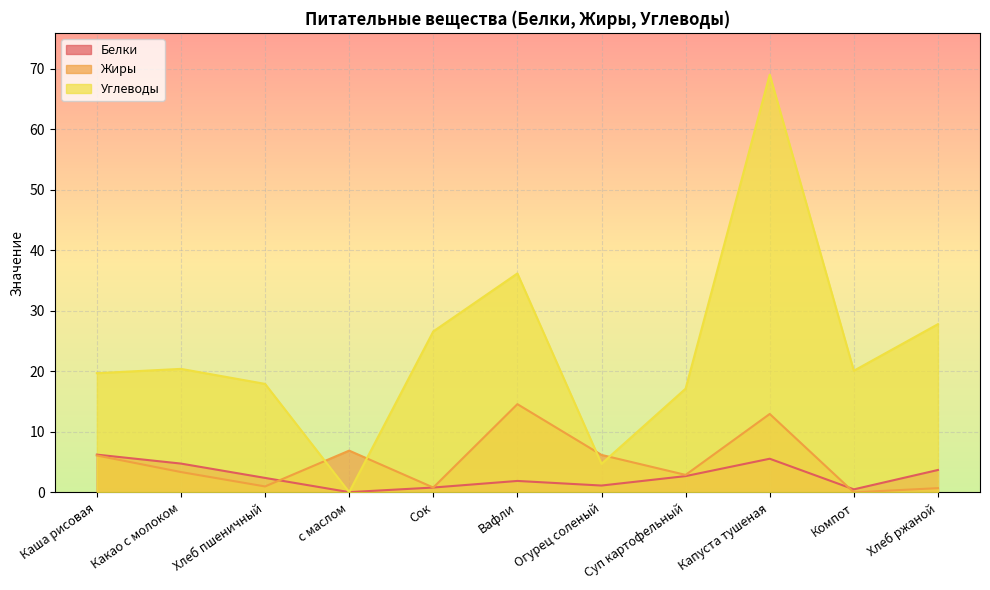

True or false: Углеводы and Белки intersect in this chart.

False